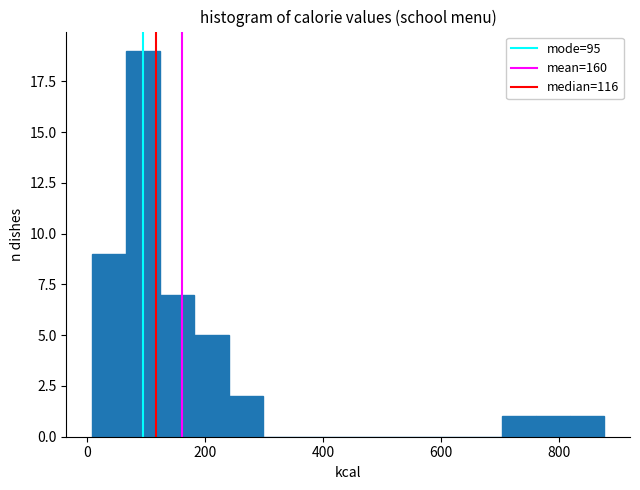

Read against the x-axis, roughly where is the centre of the tallest bar?

100